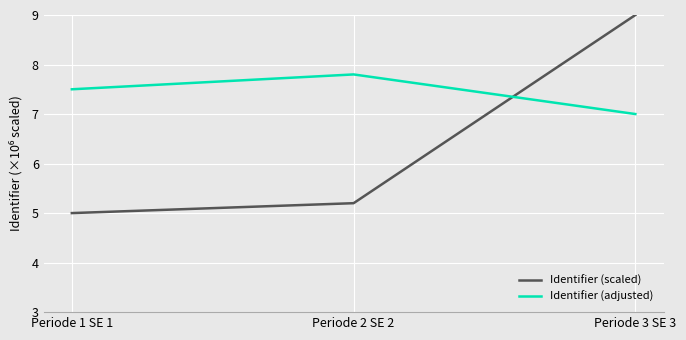

The Identifier (adjusted) series shows 12.8 at Periode 2 SE 2. True or false?

False